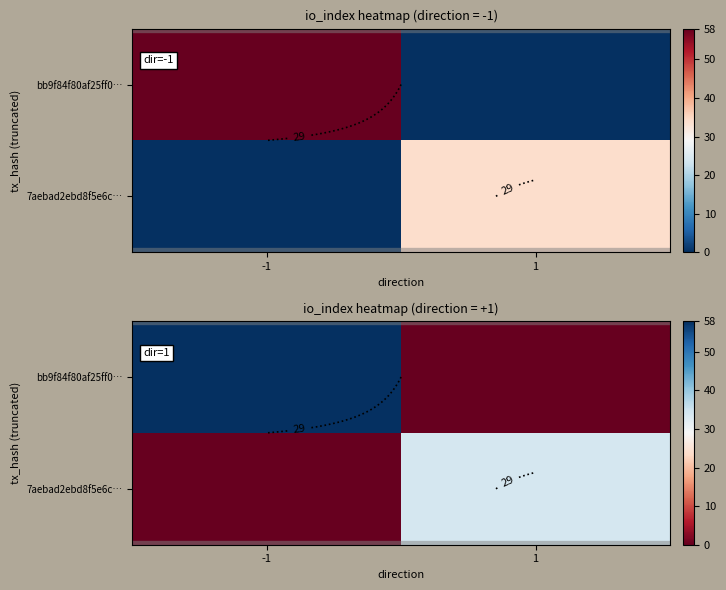

At which label is bb9f84f80af25ff0… closest to 29?

-1